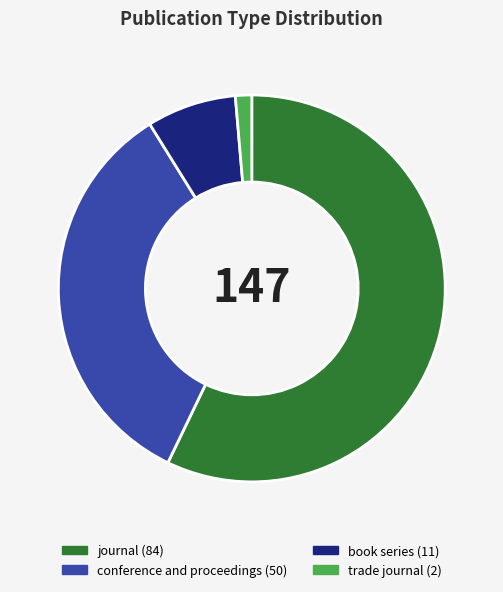

Does any single category account for the majority?

Yes